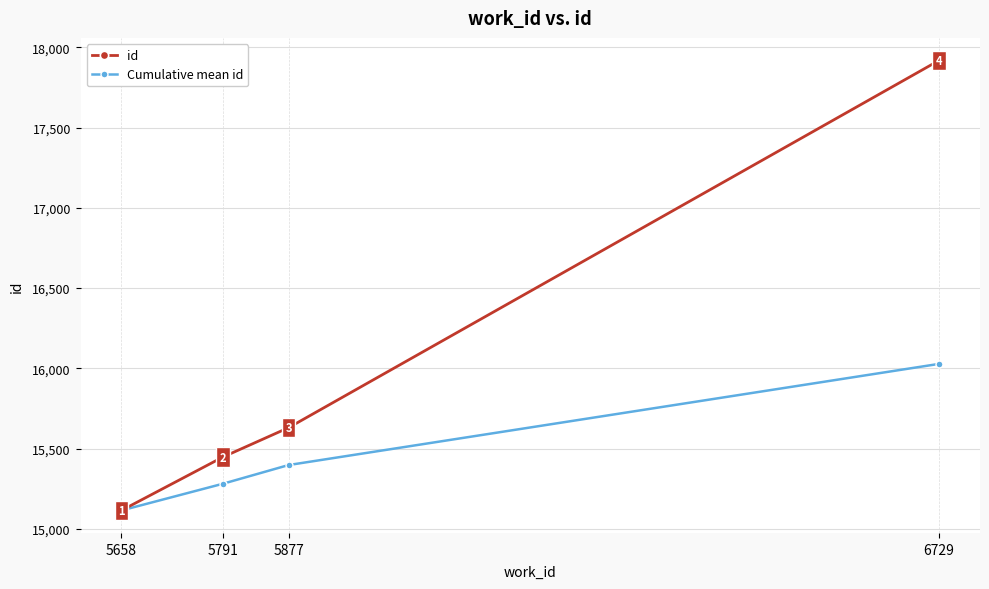

The value of Cumulative mean id at 6729 is 16027.5. True or false?

True